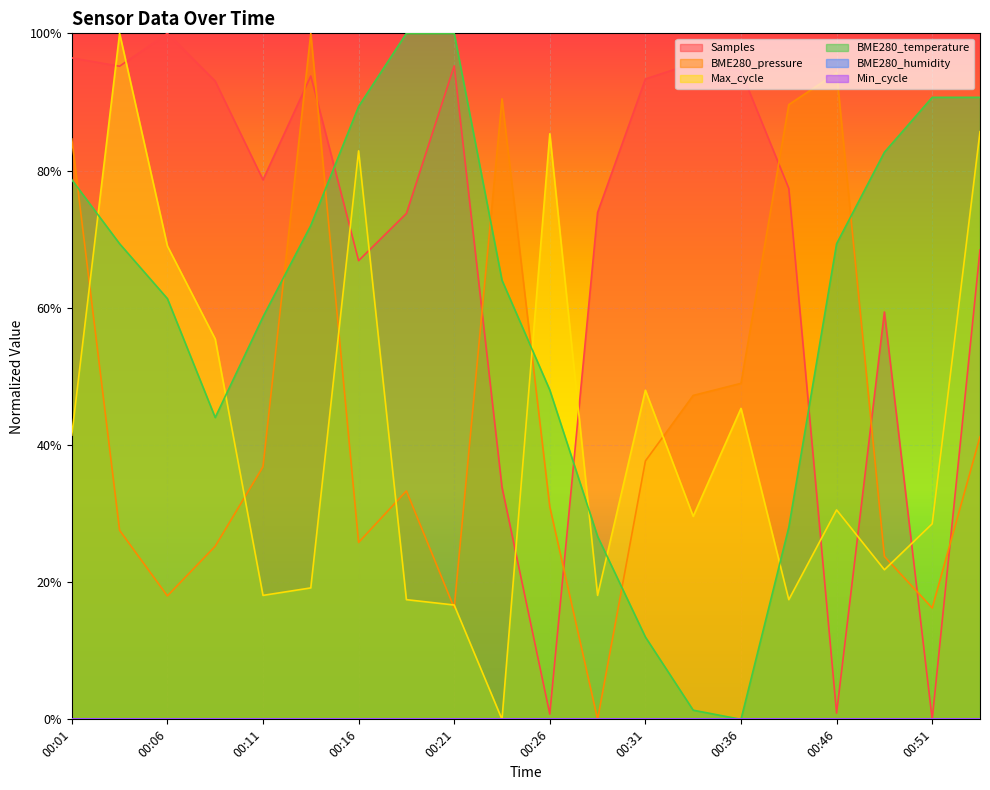

Between which two adjacent categories do Max_cycle and BME280_temperature first intersect?

00:01 and 00:03